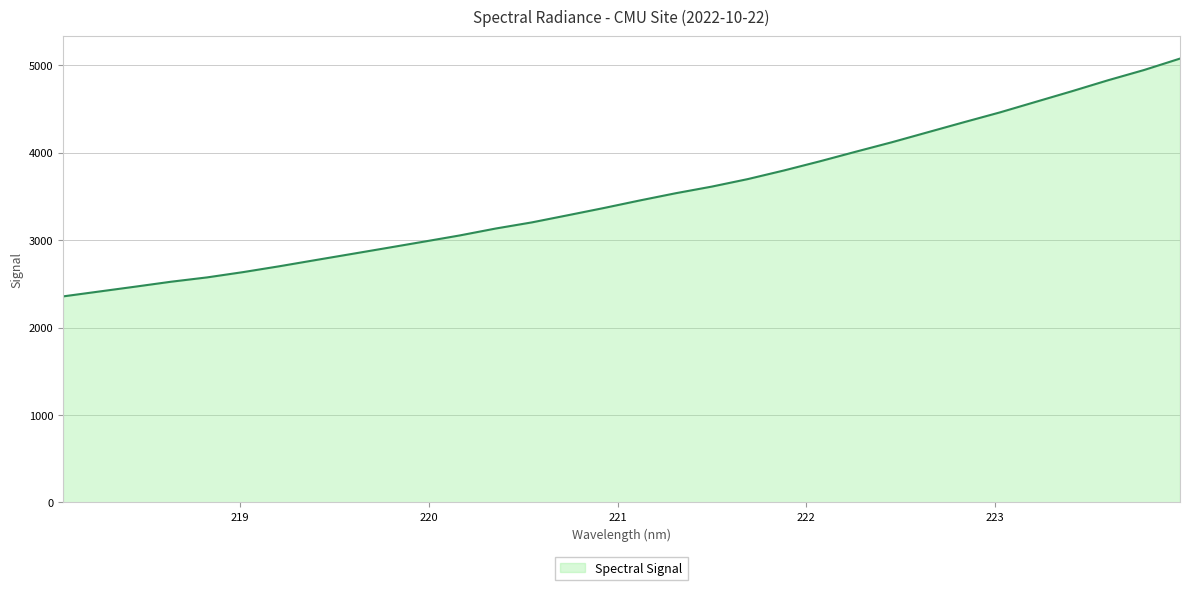

What is the minimum value shown in the chart?

2355.6